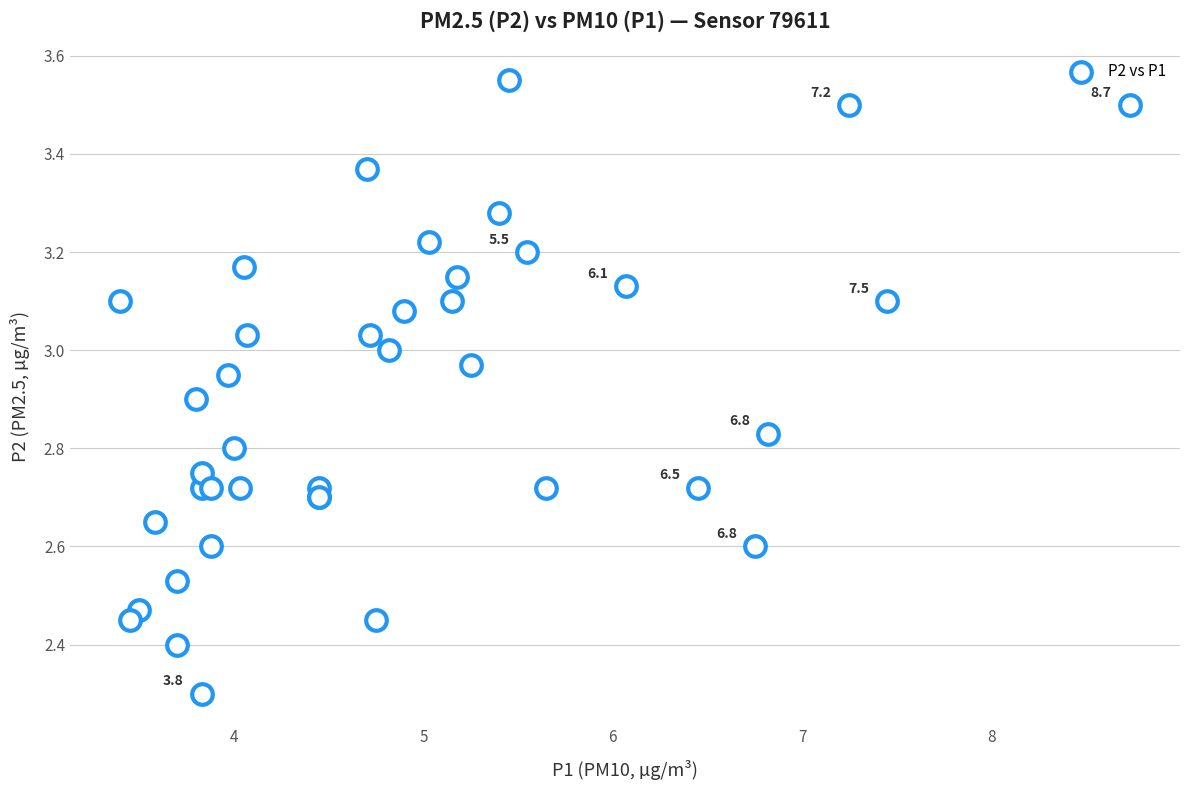

What Y value in the scatter plot is closest to 2?

2.3